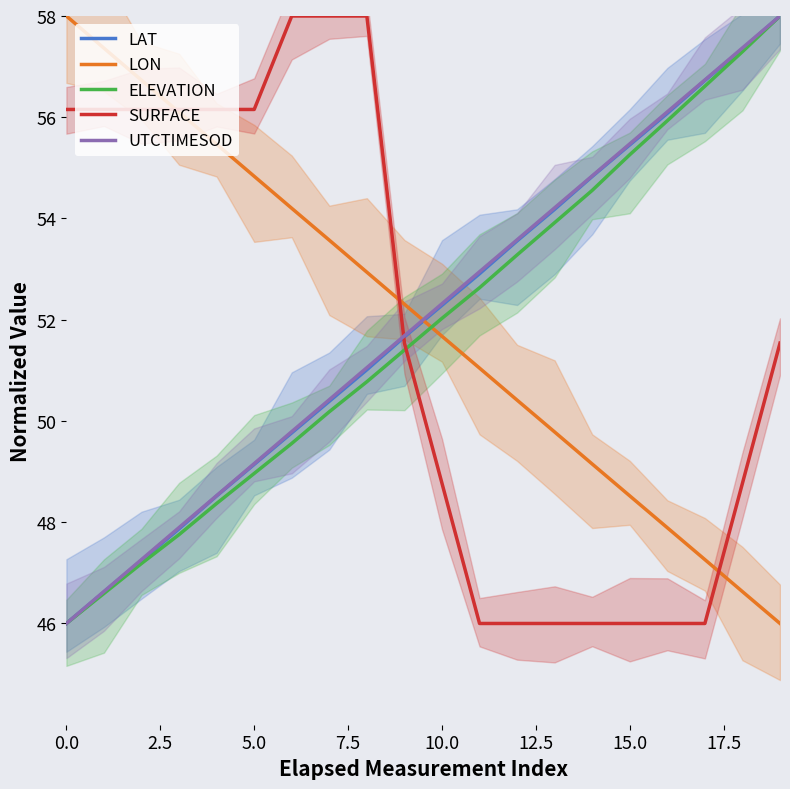

True or false: LON and UTCTIMESOD intersect in this chart.

True